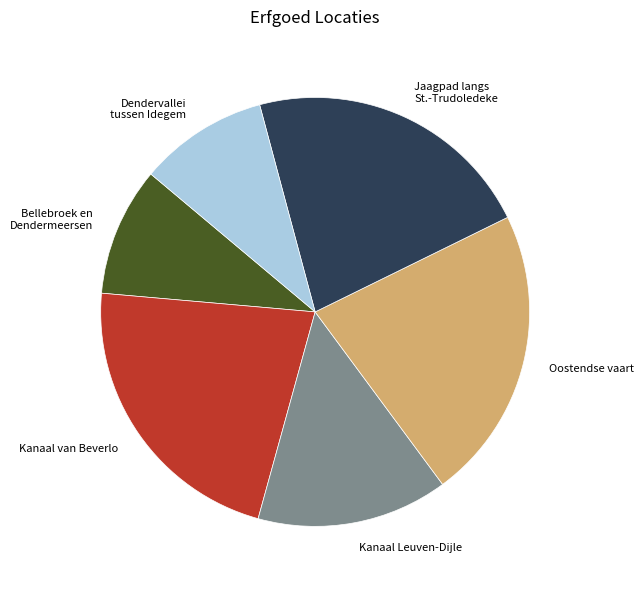

How many slices are in this pie chart?

6